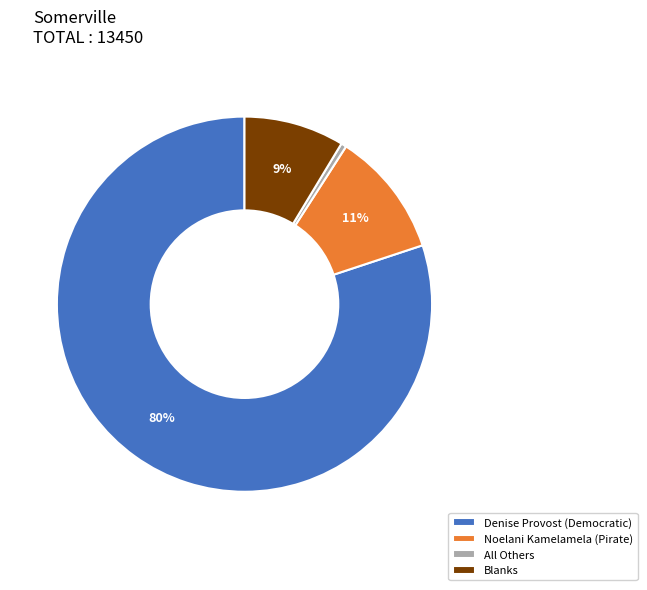

How many slices are in this pie chart?

4